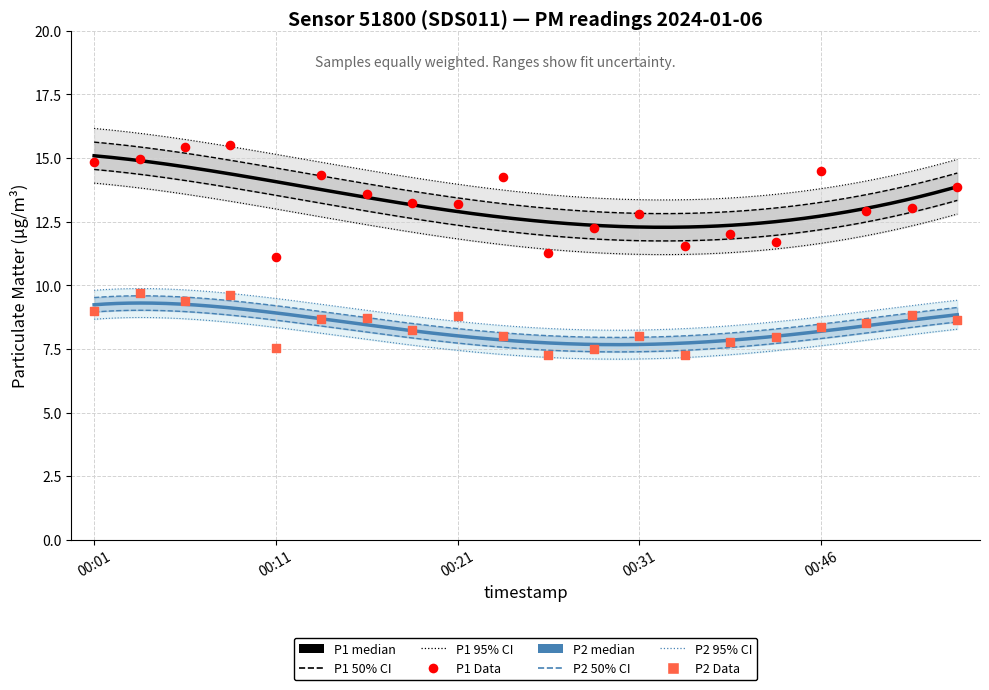

Which series reaches the maximum Y coordinate?

P1